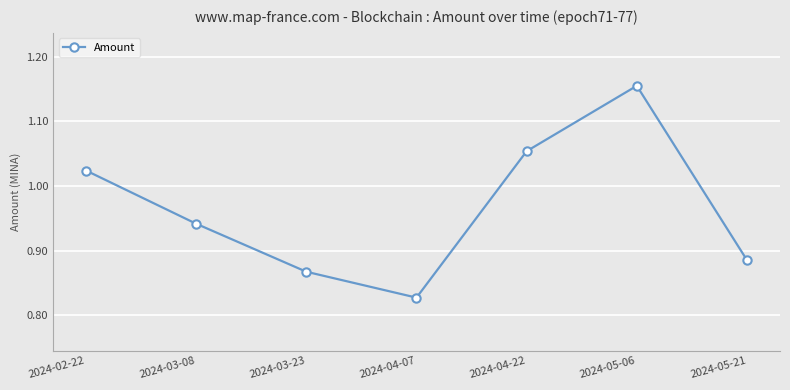

How many interior local valleys (lower than both neighbors) does the data have?

1